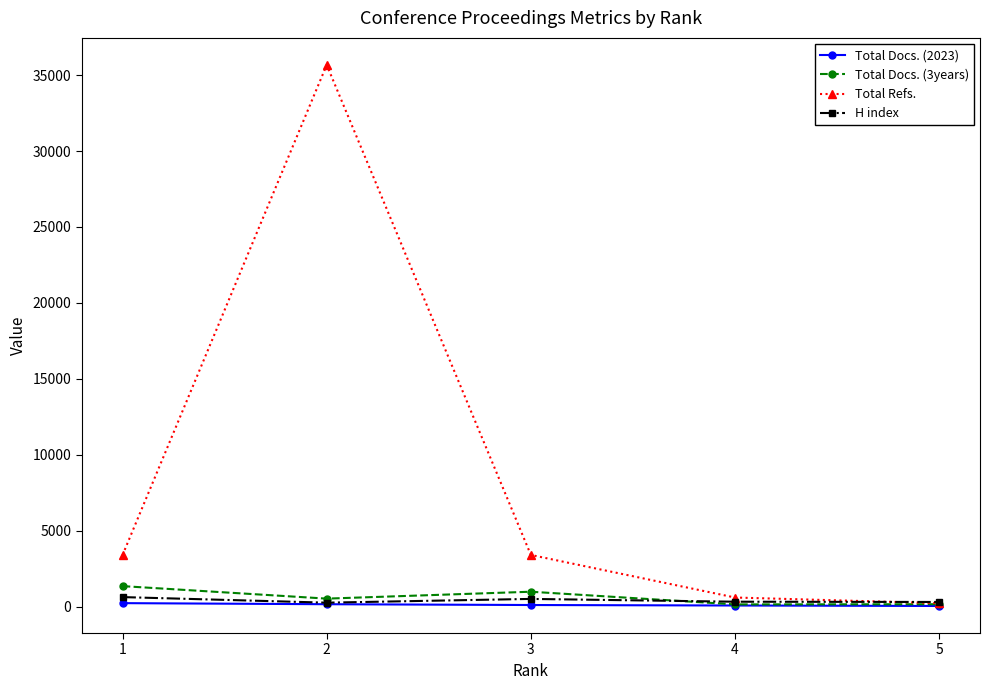

What is the difference between the second highest and second lowest values in the H index series?

201